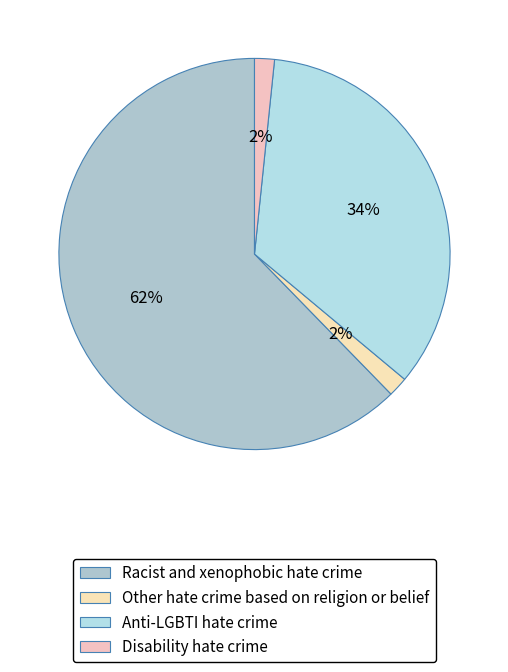

How many segments does this pie chart have?

4